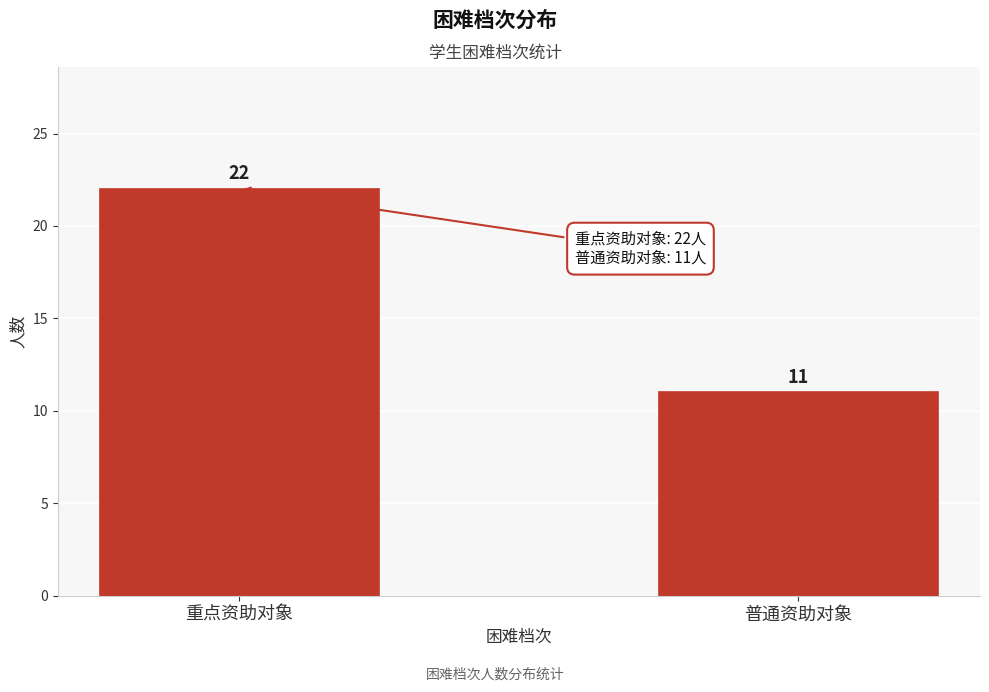

Reading right to left, extract all data points from this chart.

11	22